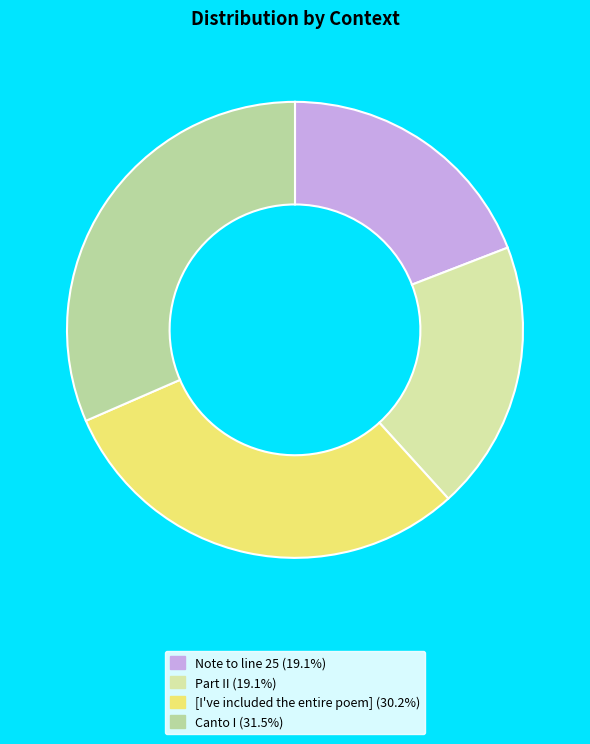

How many segments does this pie chart have?

4